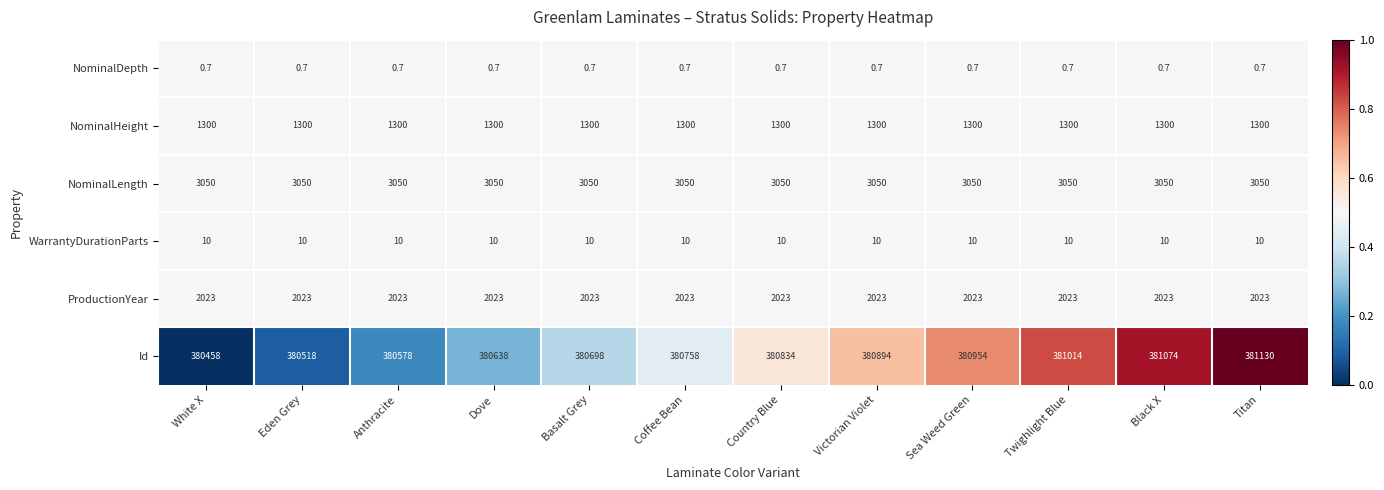

What is the total value across all series at Anthracite?

386961.7